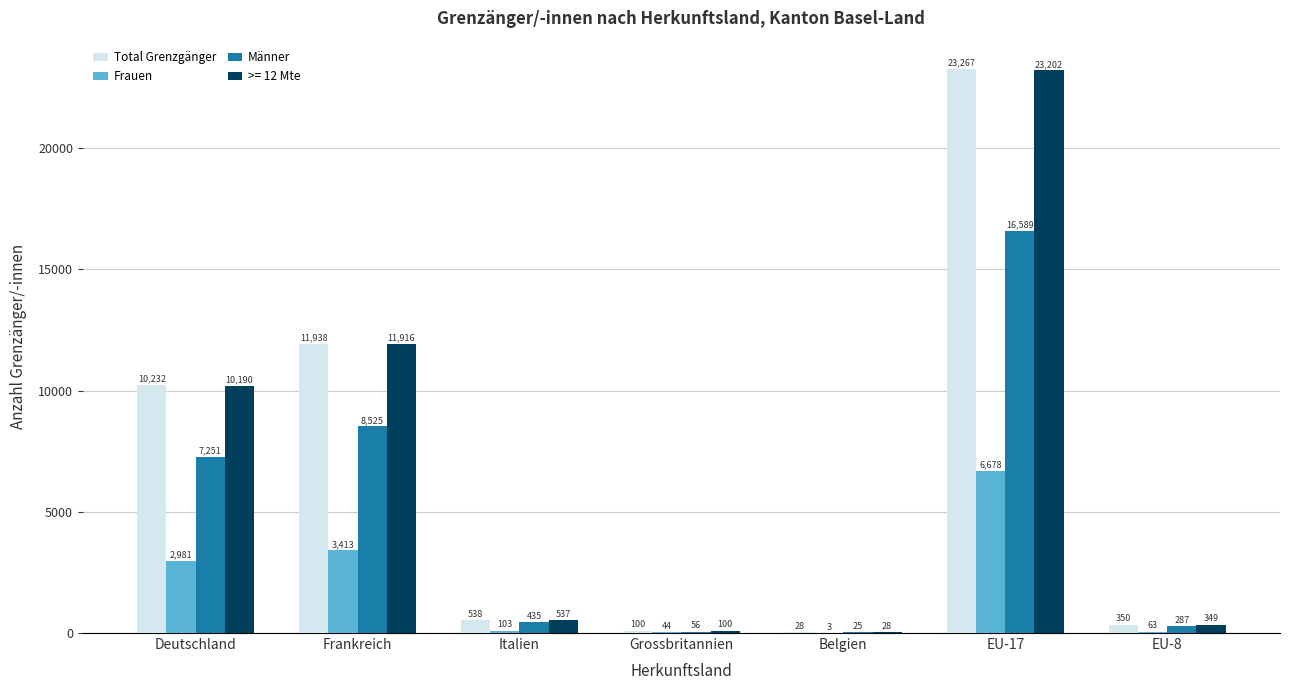

Which series changed the most between Deutschland and Italien?

Total Grenzgänger